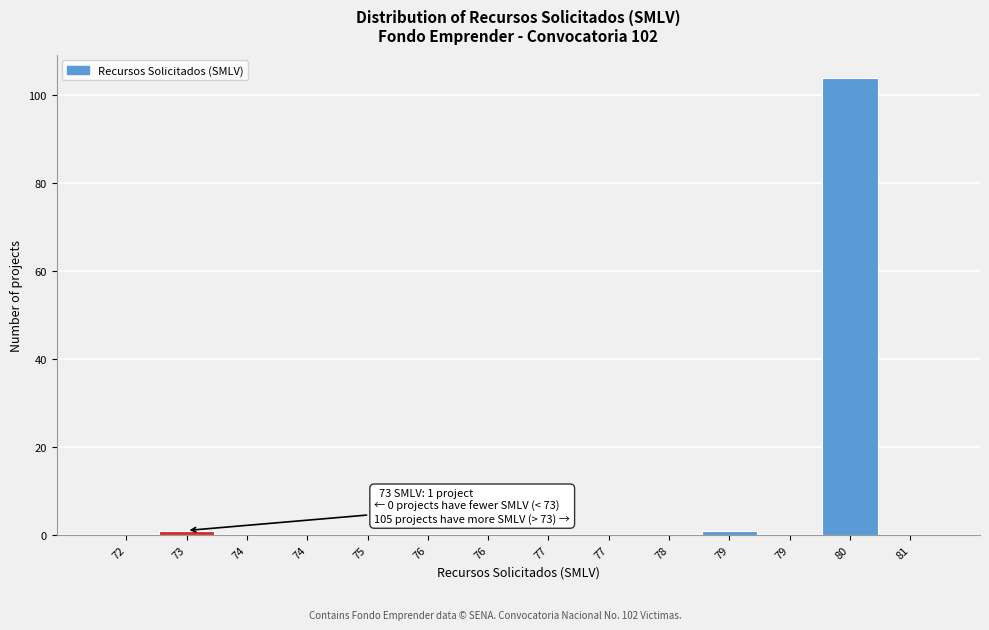

Count the number of data series in this chart.

1